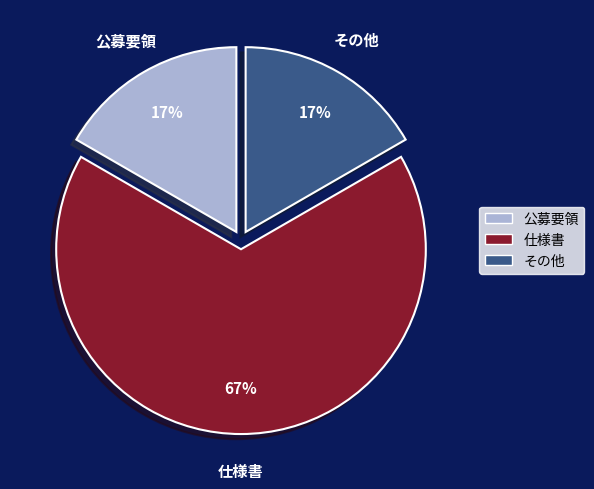

What is the ratio of the value at 公募要領 to the value at その他?

1.0